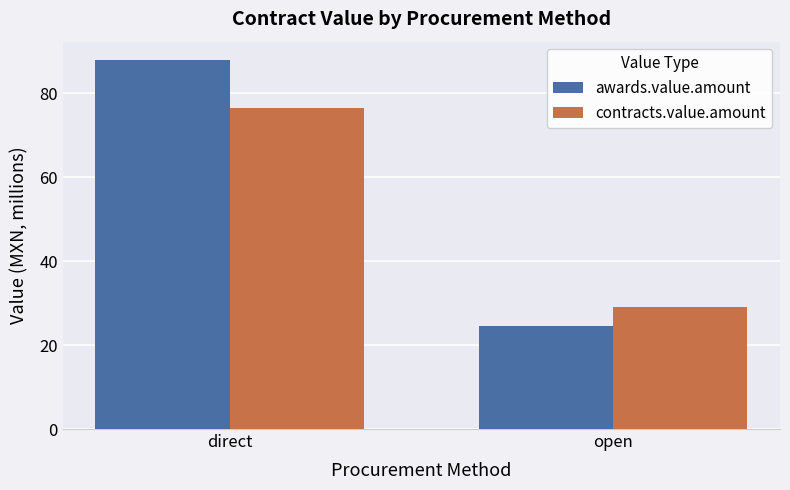

Where is contracts.value.amount nearest to the value 52?

open